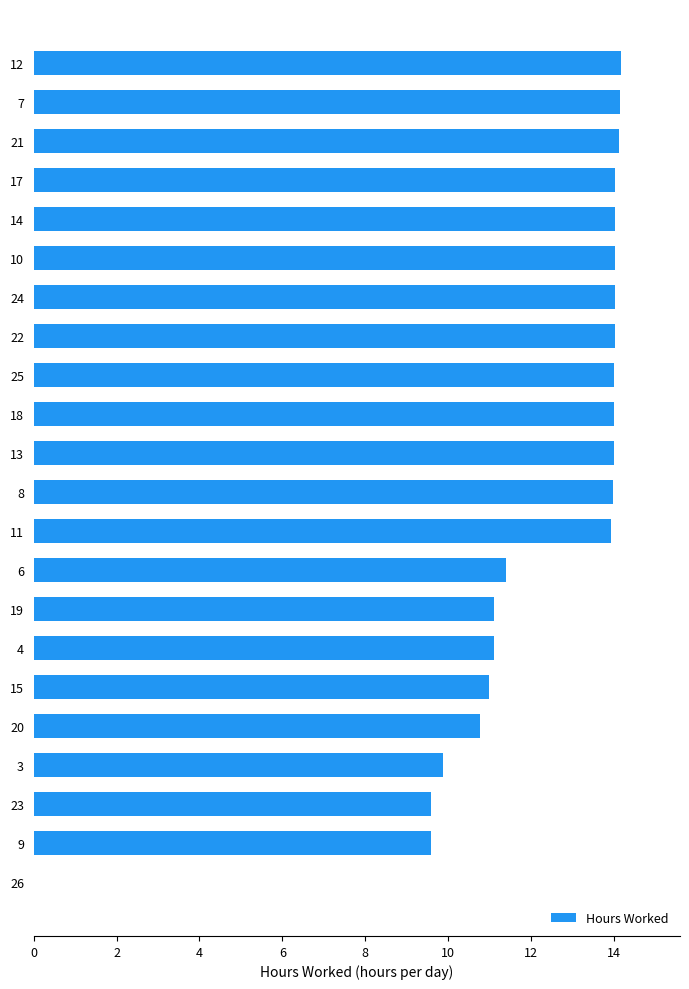

How many data points does each series have?

22